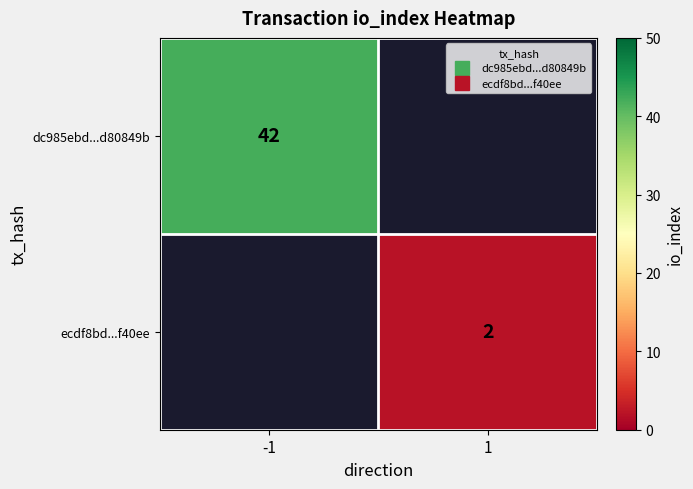

How many data points does each series have?

2